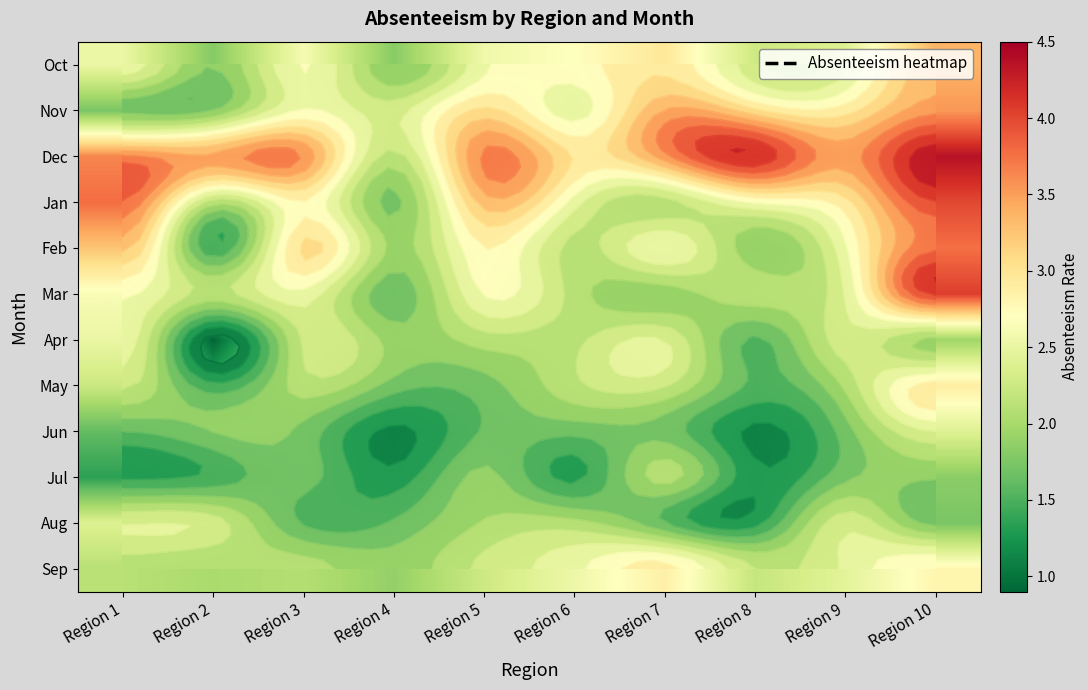

The value of Jun at Region 10 is 2.4. True or false?

True